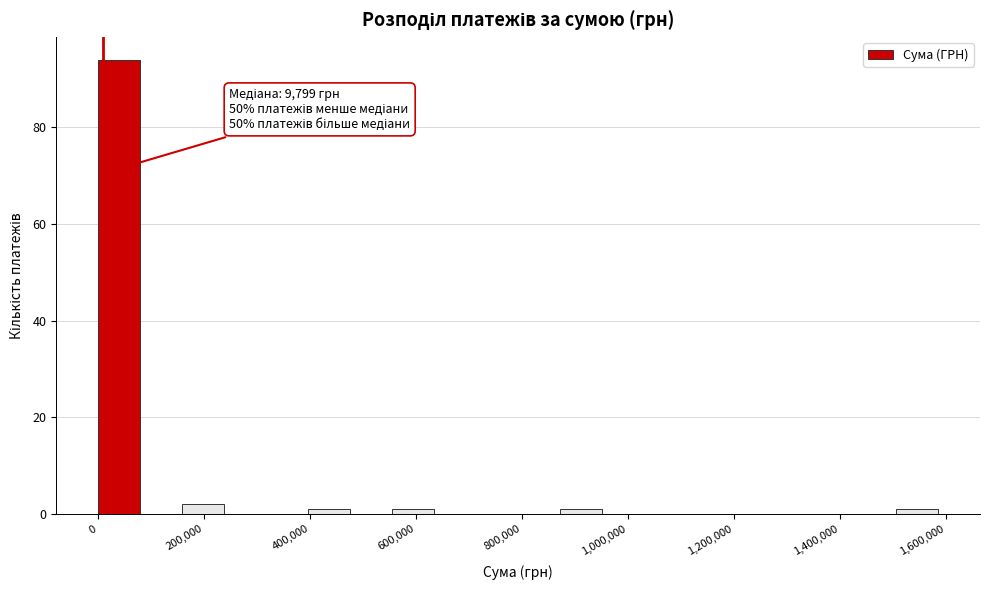

Around what value on the x-axis is the tallest bar? Give the approximate position of its centre, as read against the axis.

40000